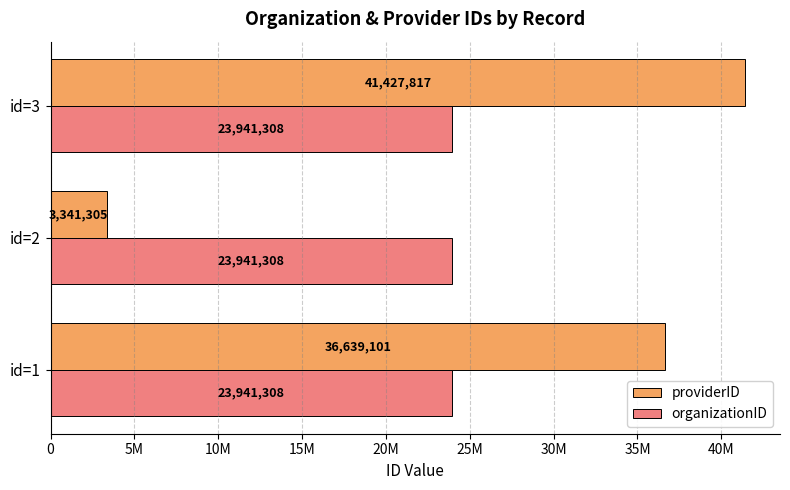

What are all the series names shown in the legend?

providerID, organizationID